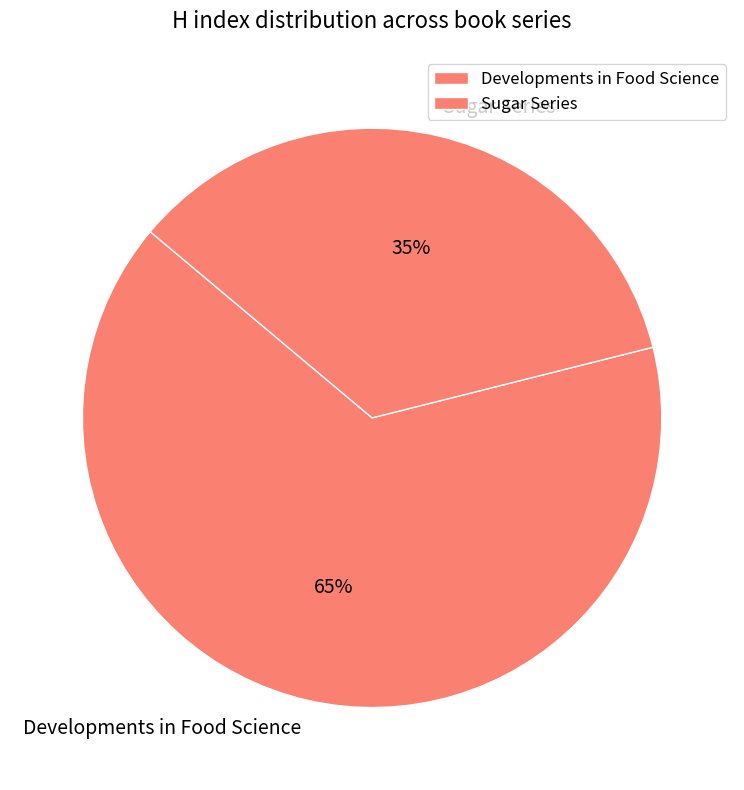

Between Sugar Series and Developments in Food Science, which is larger?

Developments in Food Science